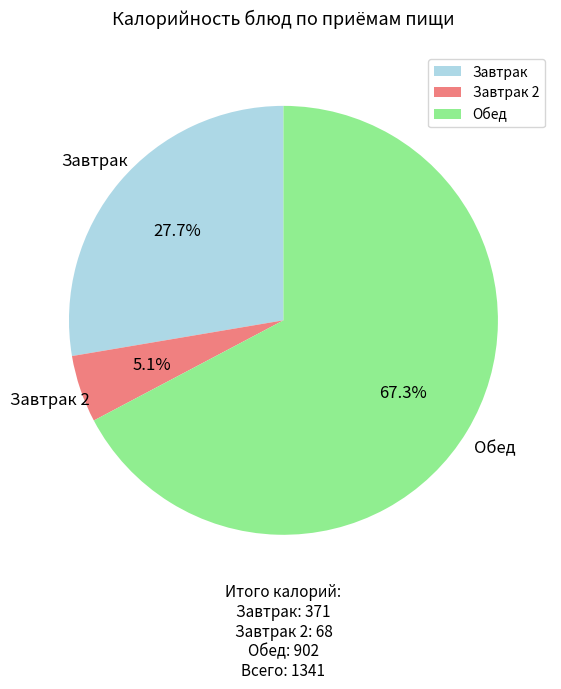

Which category has the biggest portion of the pie?

Обед